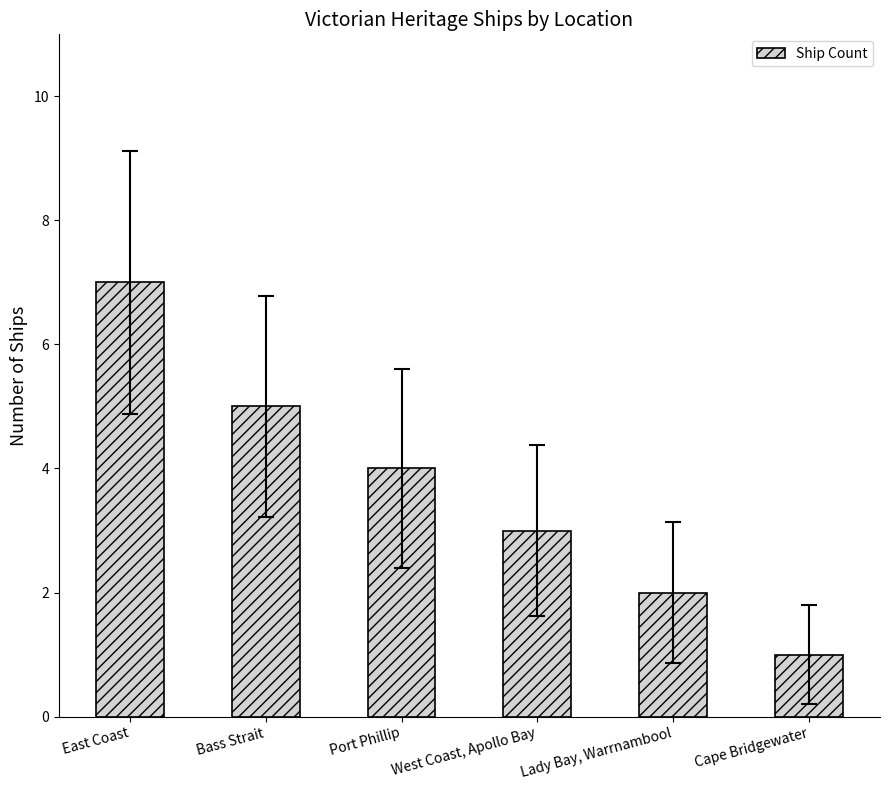

The value at East Coast is 7. True or false?

True